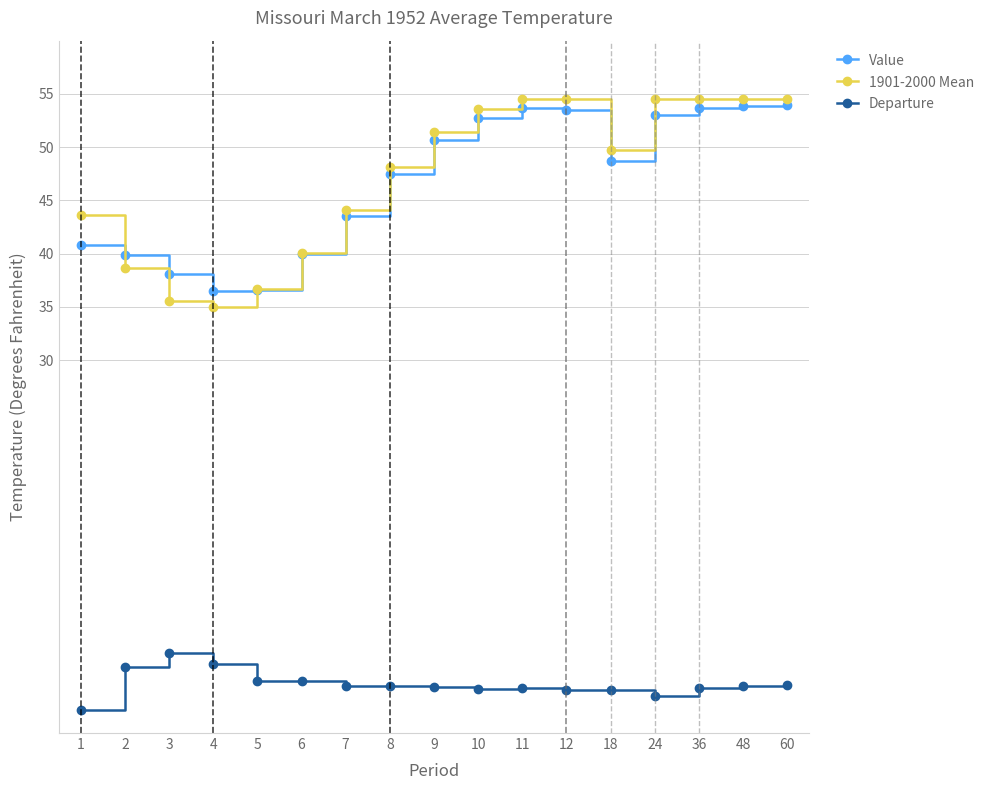

True or false: Value and Departure cross at least once.

False